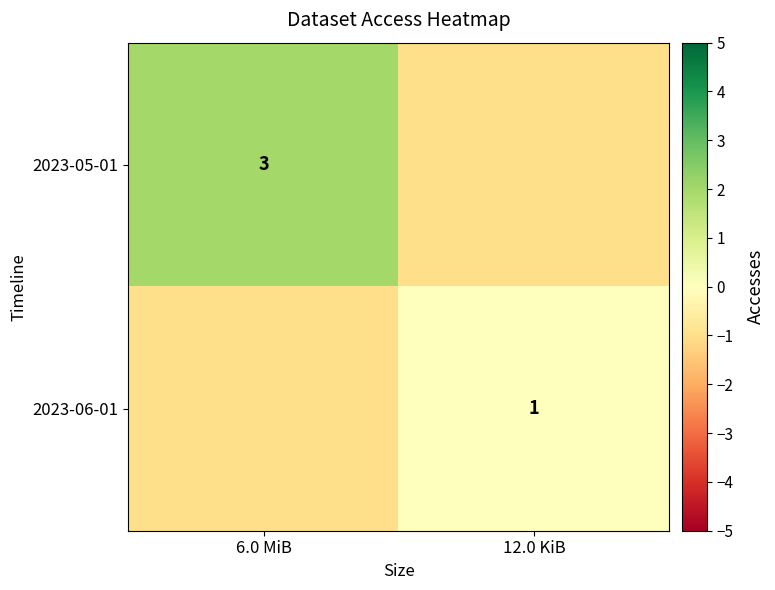

The value of 2023-05-01 at 6.0 MiB is 1. True or false?

False